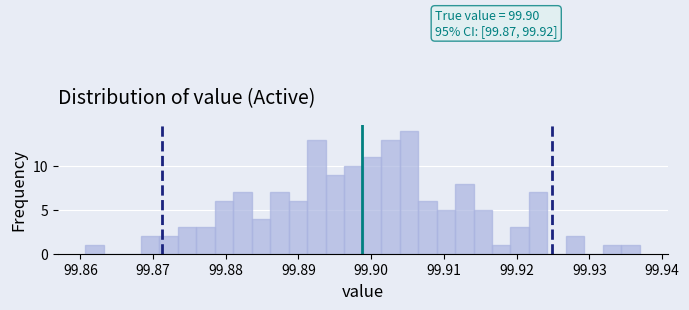

Around what value on the x-axis is the tallest bar? Give the approximate position of its centre, as read against the axis.

99.905